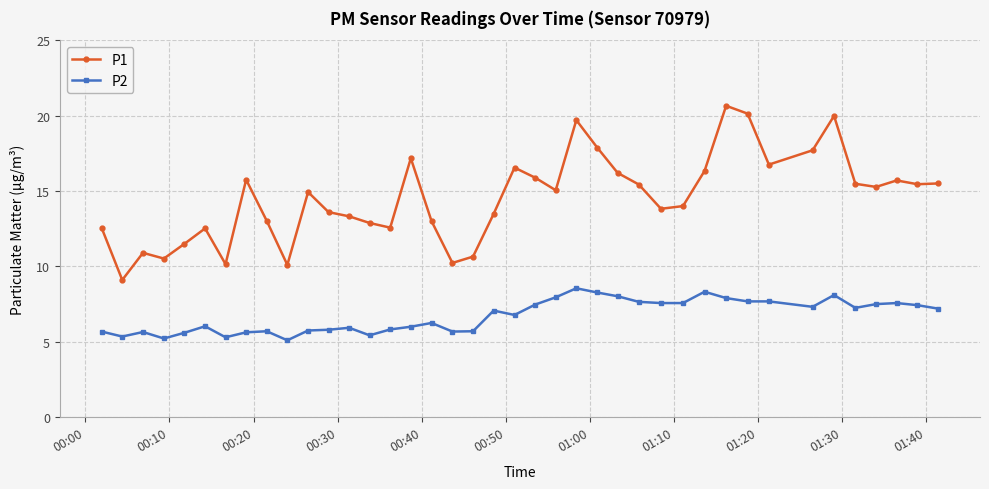

What is the minimum value for P2?

5.1